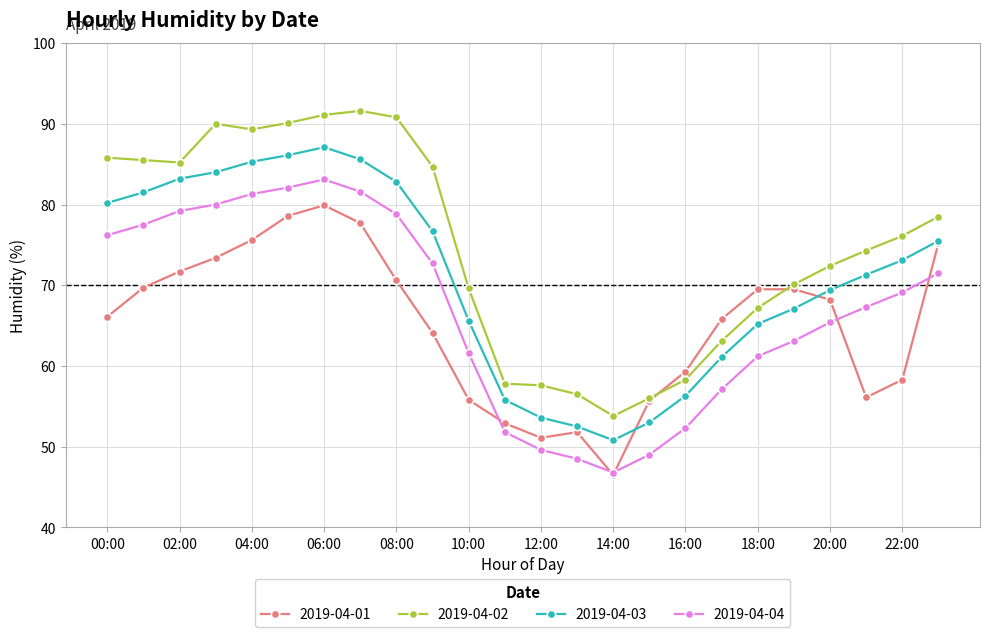

Which series has the largest total across all categories?

2019-04-02